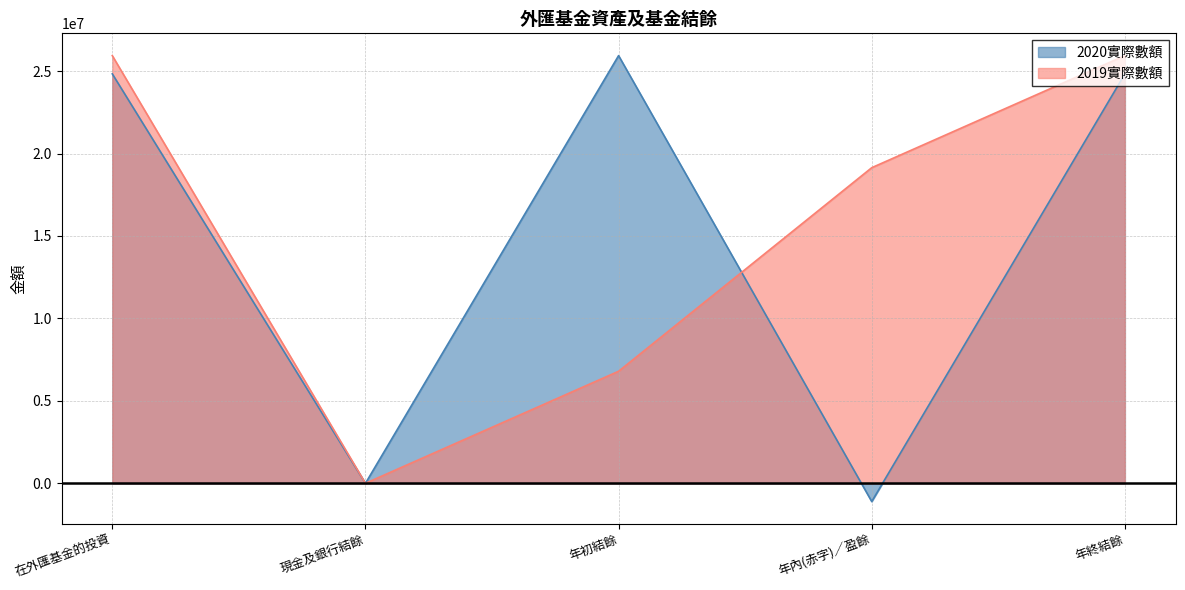

Which has a higher value, 年內(赤字)／盈餘 or 年終結餘?

年終結餘